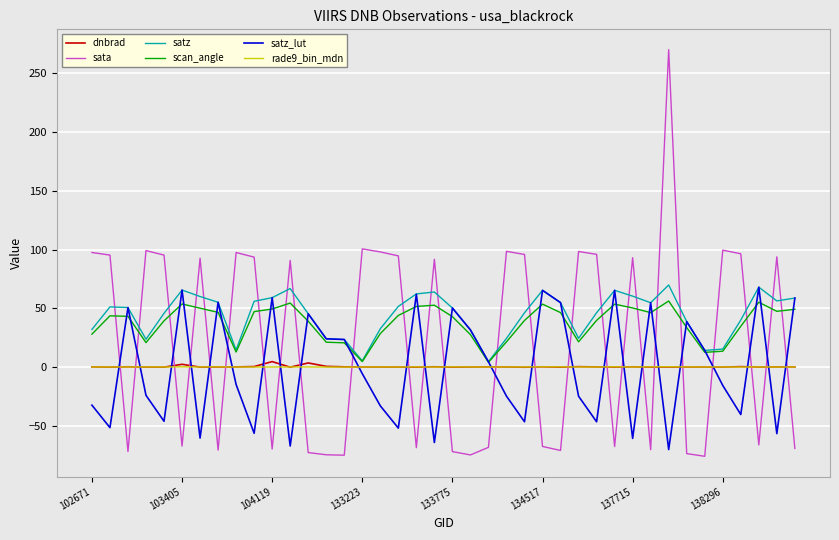

What is the maximum value for sata?

269.9